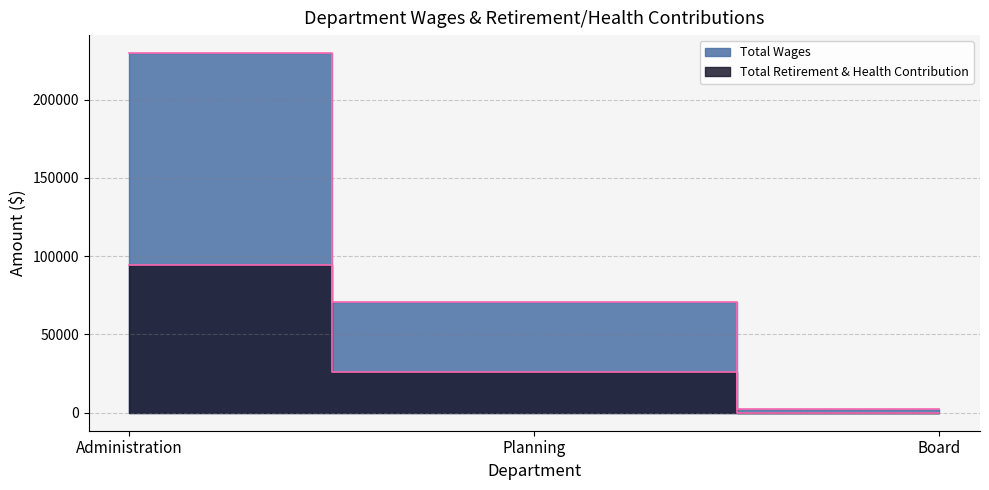

Rank the series by their maximum value, from lowest to highest.

Total Retirement & Health Contribution, Total Wages